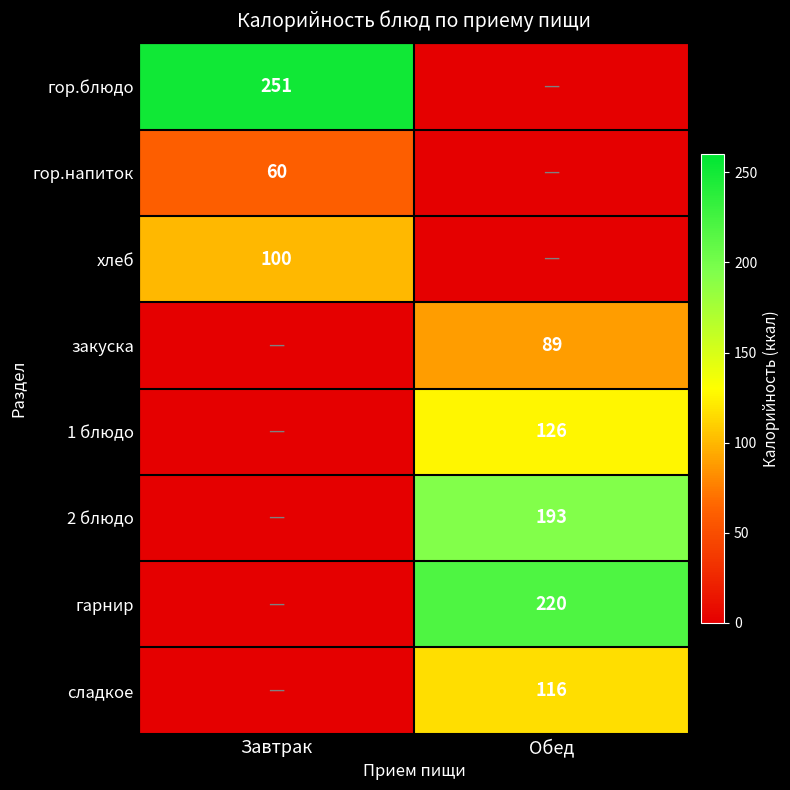

True or false: 1 блюдо has a value of 126 at Обед.

True